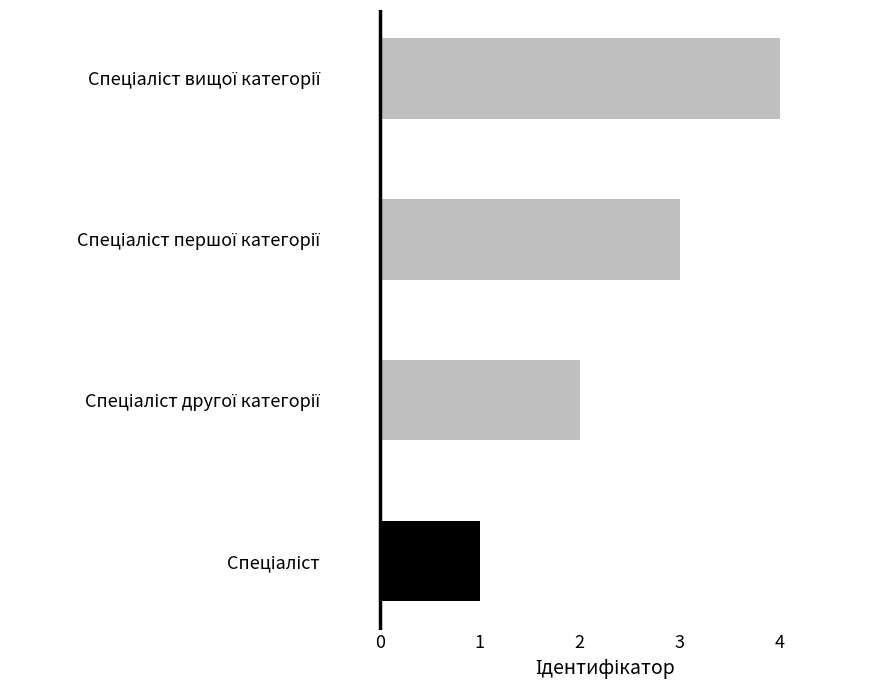

What is the difference between the maximum and minimum values?

3